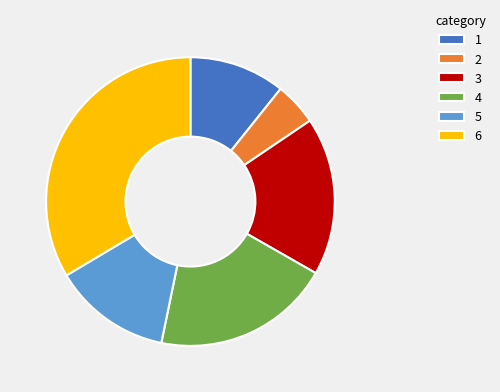

Is there a majority slice in this chart?

No